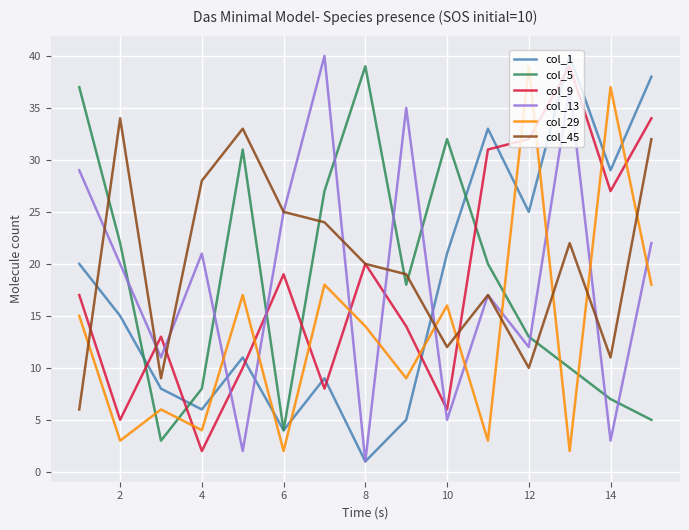

True or false: col_1 and col_29 intersect in this chart.

True